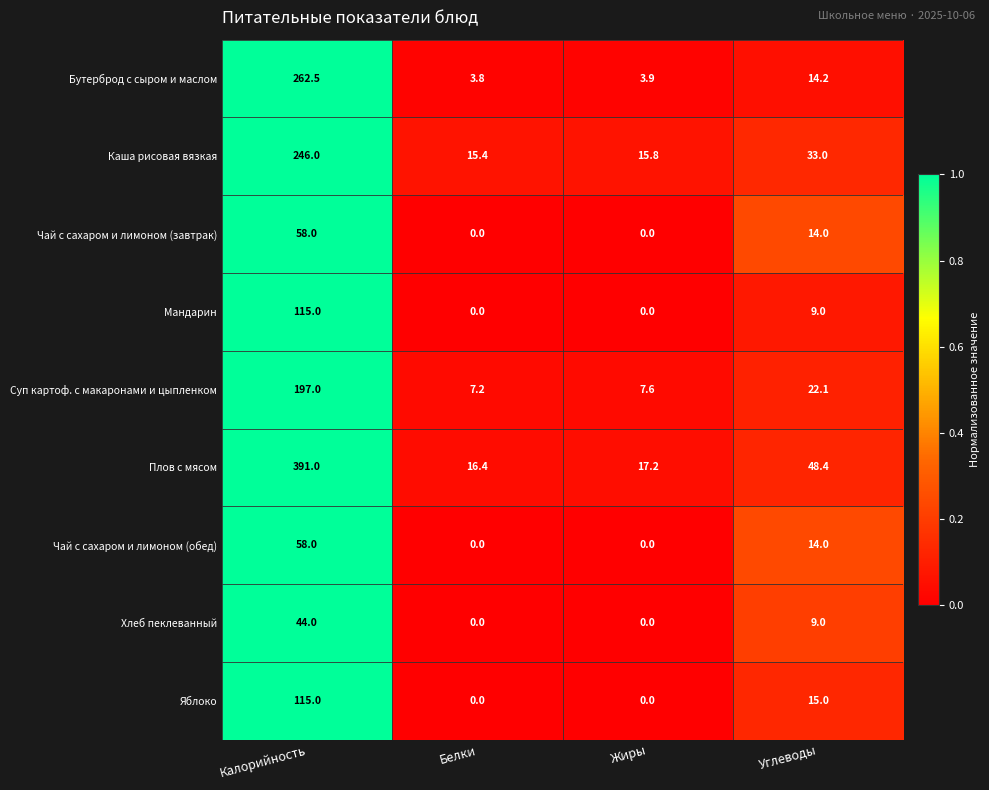

True or false: Мандарин has a value of 6.3 at Углеводы.

False